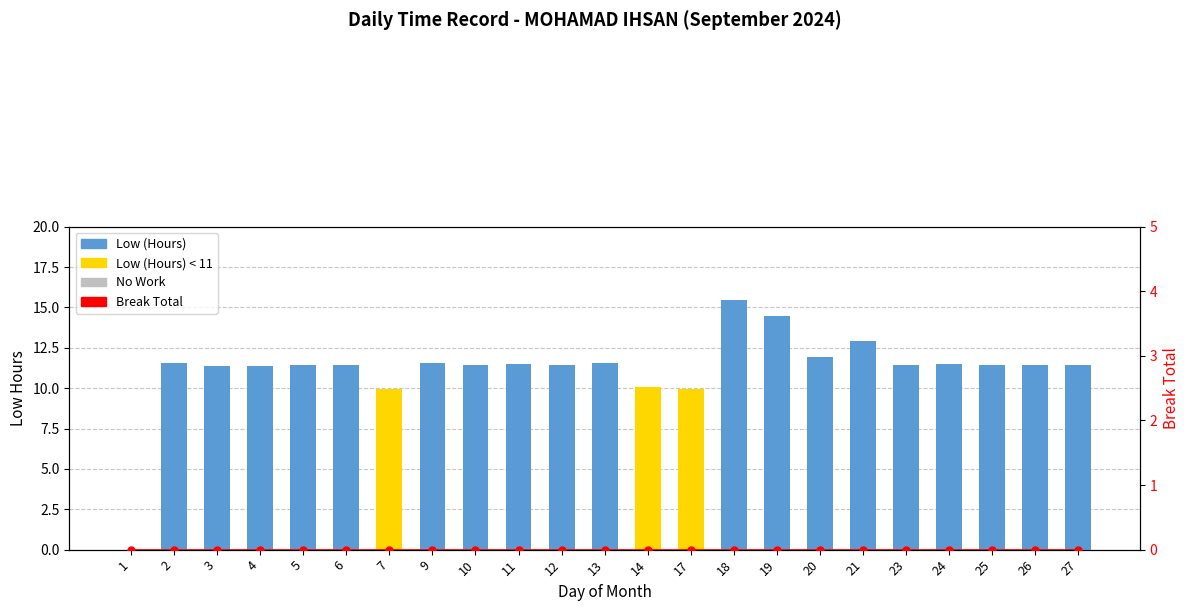

True or false: Break Total has a value of 0.0 at 14.

True